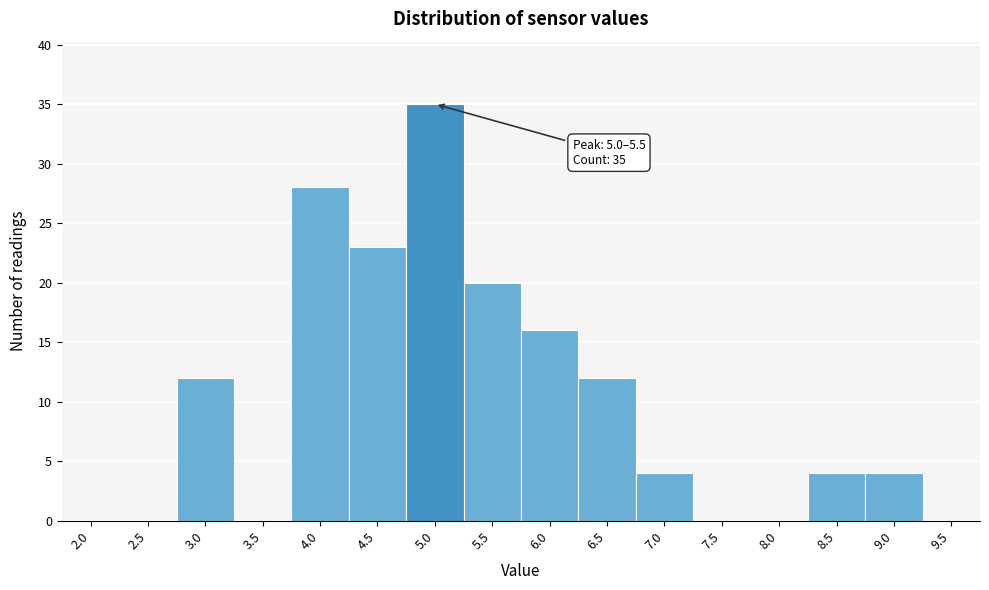

Reading left to right, extract all data points from this chart.

2.0=0	2.5=0	3.0=12	3.5=0	4.0=28	4.5=23	5.0=35	5.5=20	6.0=16	6.5=12	7.0=4	7.5=0	8.0=0	8.5=4	9.0=4	9.5=0